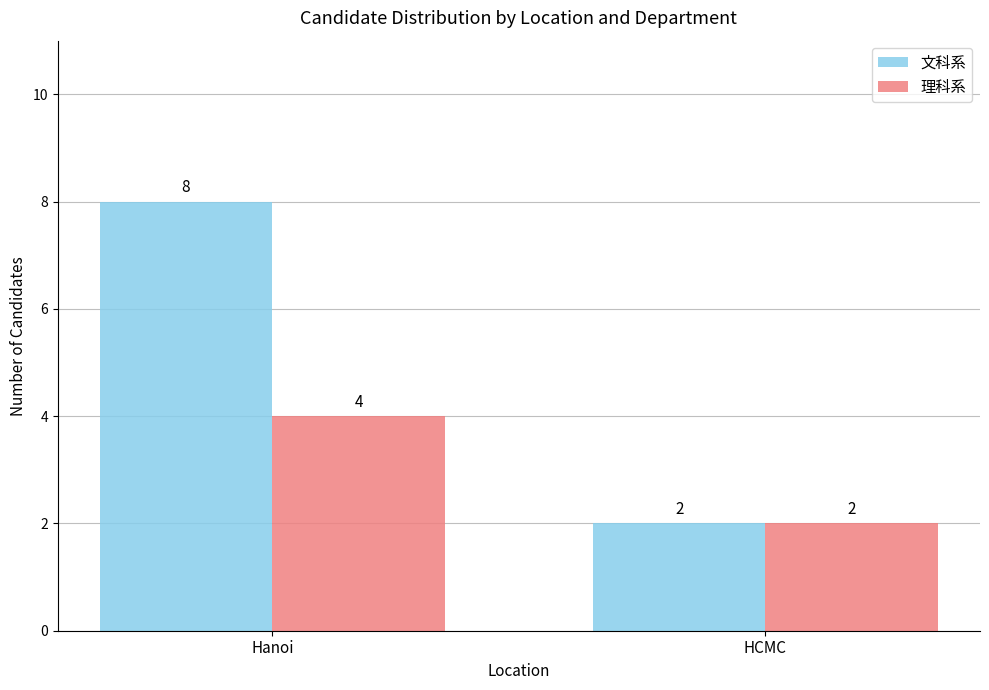

Is it true that 文科系 equals 4 at Hanoi?

False